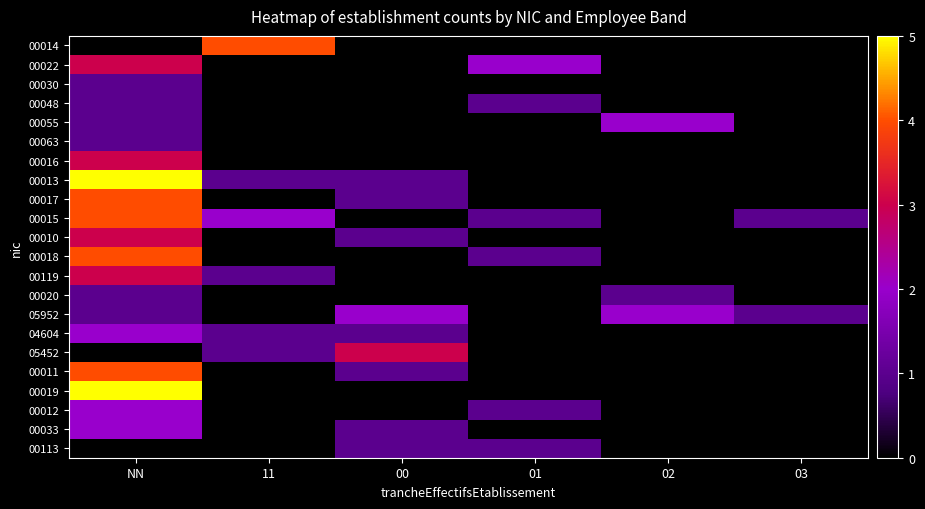

What is the spread (max minus min) of values at 03?

1